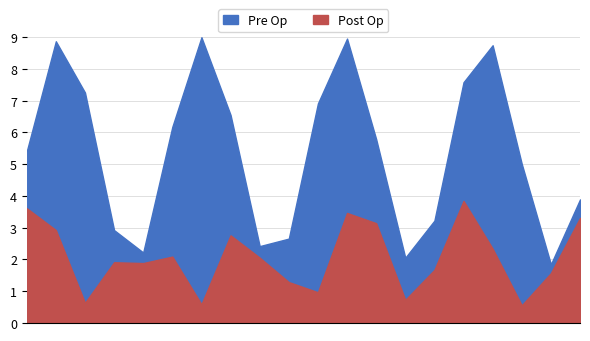

Which series has the largest total across all categories?

Pre Op